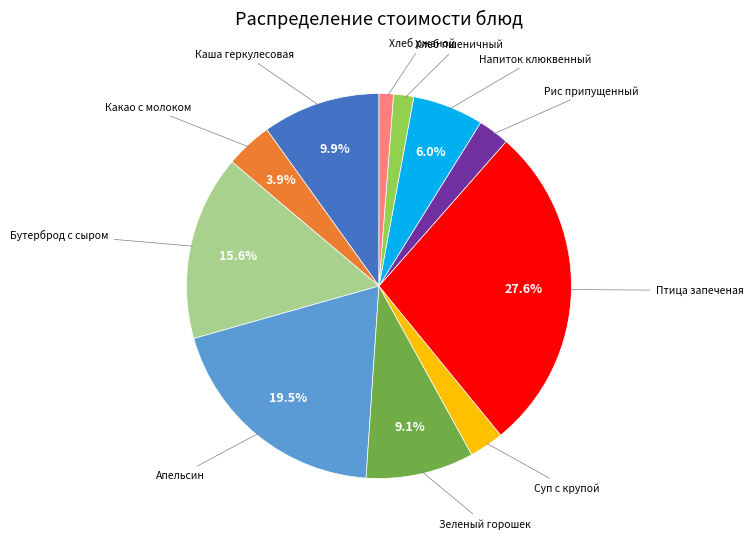

Is there any slice that represents more than half of the pie?

No